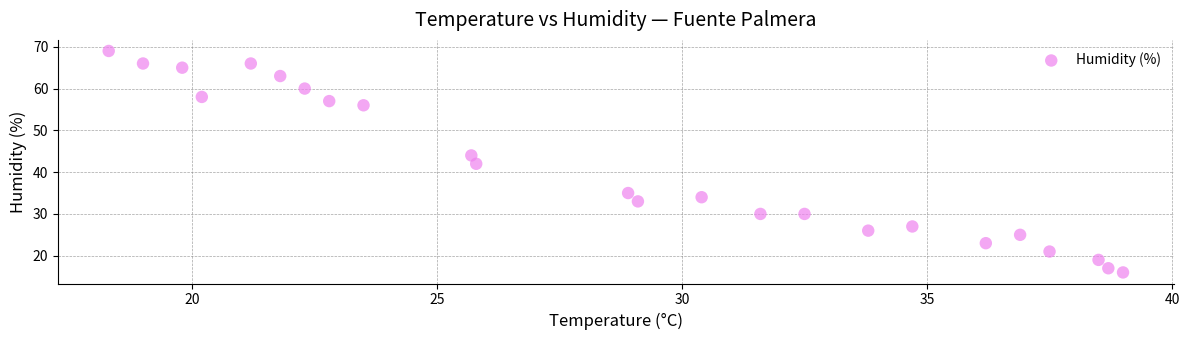

What is the range of Y values (max minus min)?

53